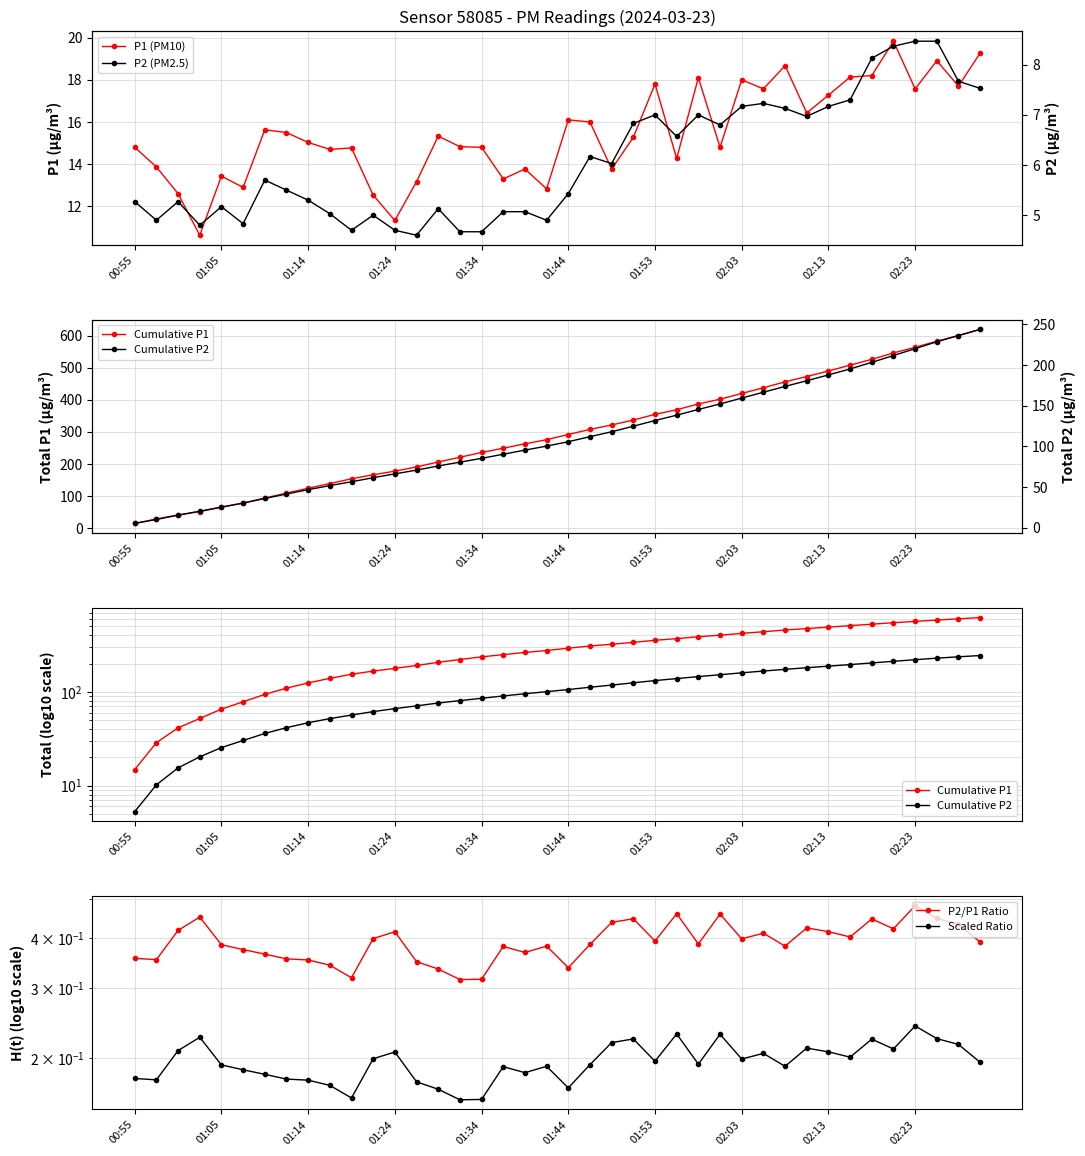

What position from the right is 23?

17